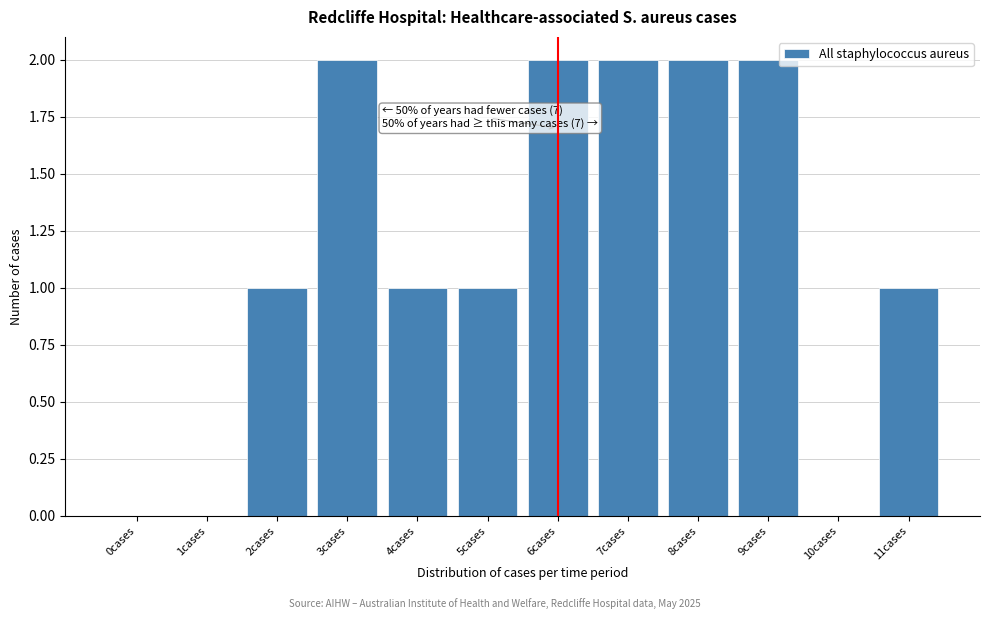

Reading left to right, transcribe all the data shown in this chart.

0cases=0	1cases=0	2cases=1	3cases=2	4cases=1	5cases=1	6cases=2	7cases=2	8cases=2	9cases=2	10cases=0	11cases=1